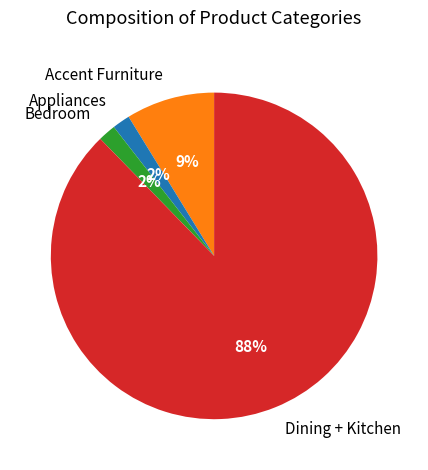

How many segments does this pie chart have?

4